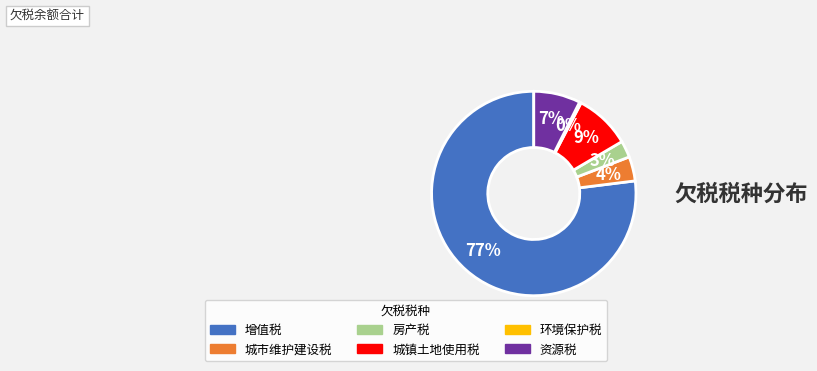

Combined, do 资源税 and 房产税 account for over 50%?

No